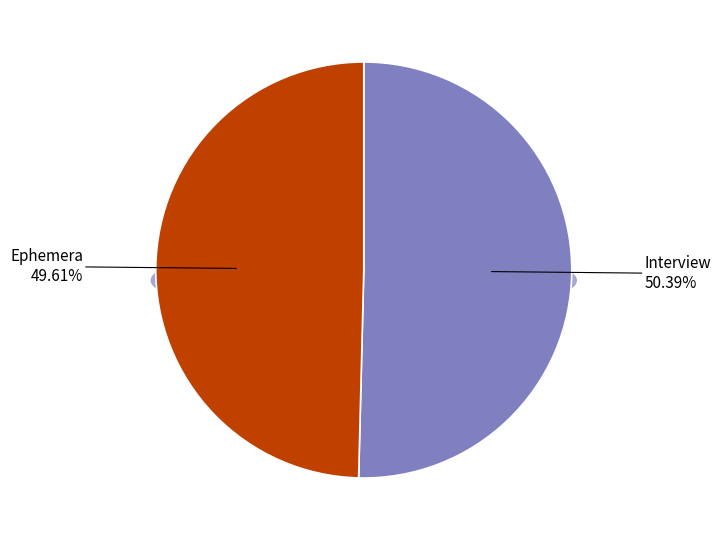

Which category has the smallest portion of the pie?

Ephemera